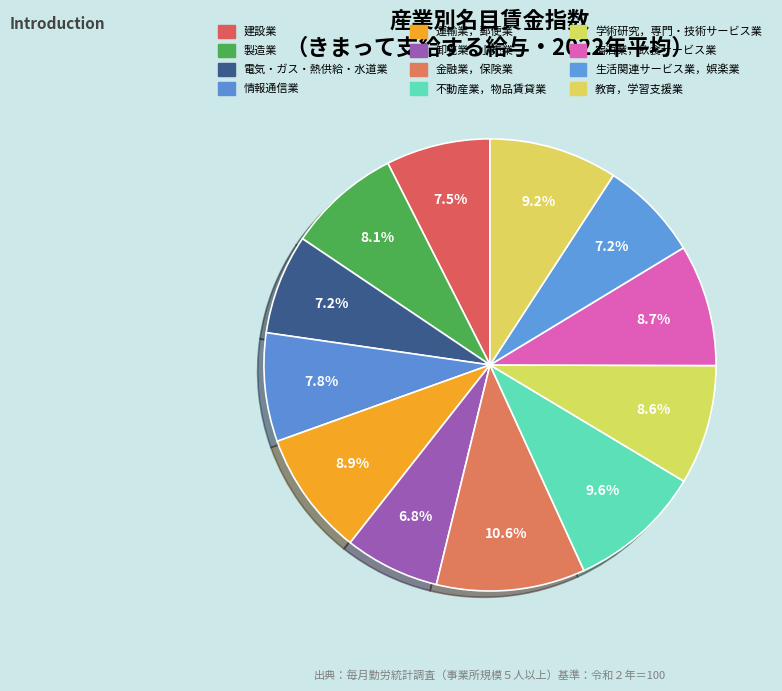

To the nearest percent, what is the average slice percentage?

8%